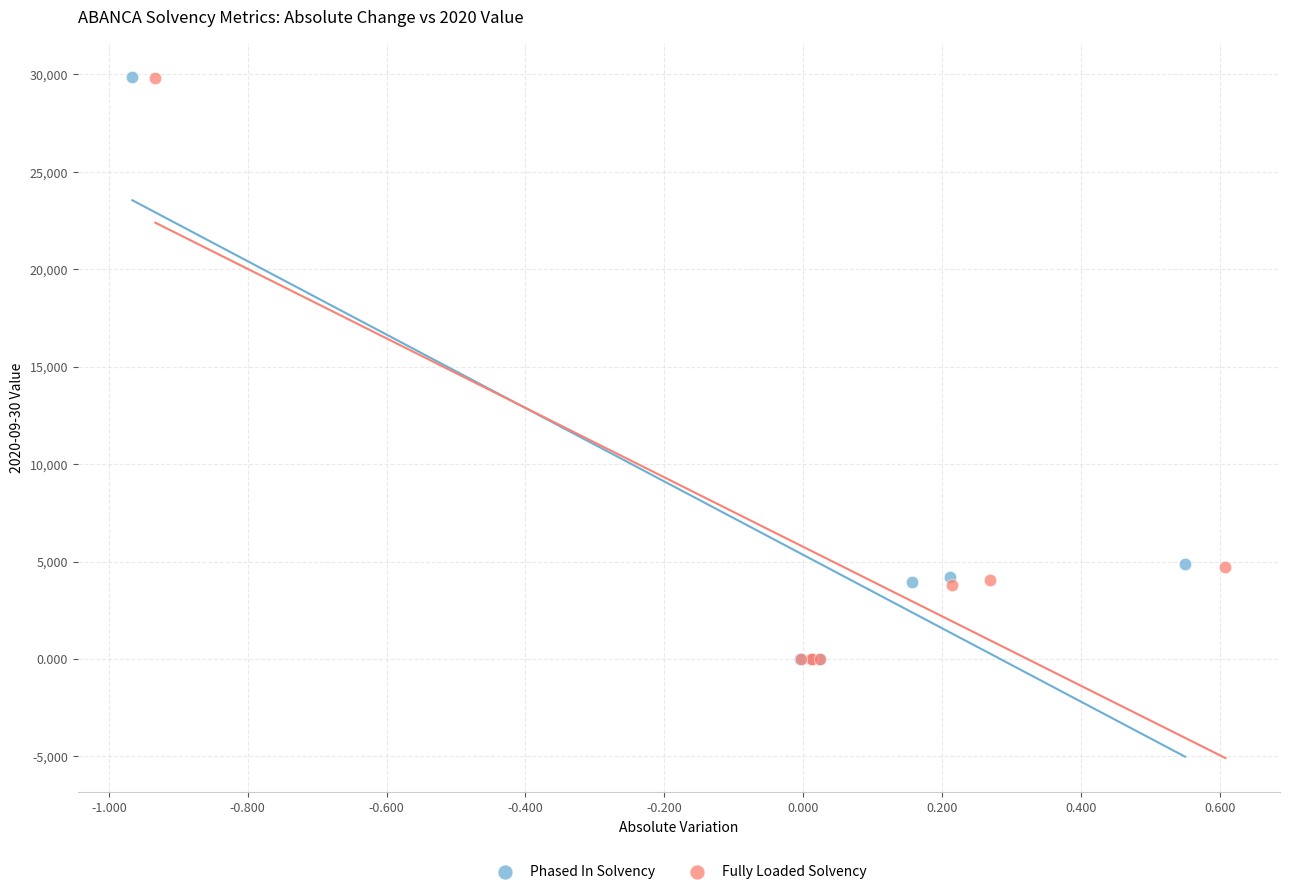

Which series has the widest spread of Y values?

Phased In Solvency